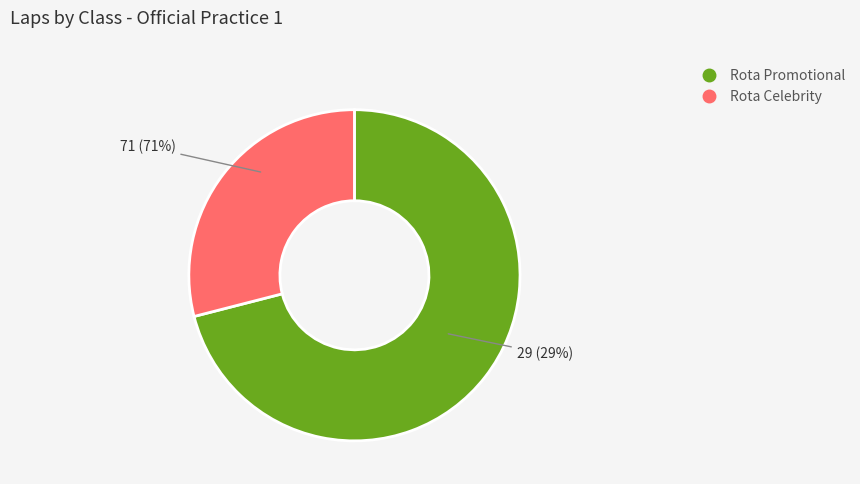

What is the largest slice in the pie chart?

Rota Promotional